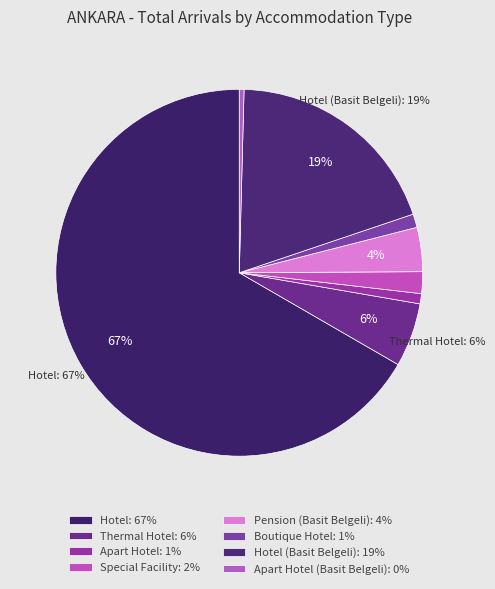

How many segments does this pie chart have?

8